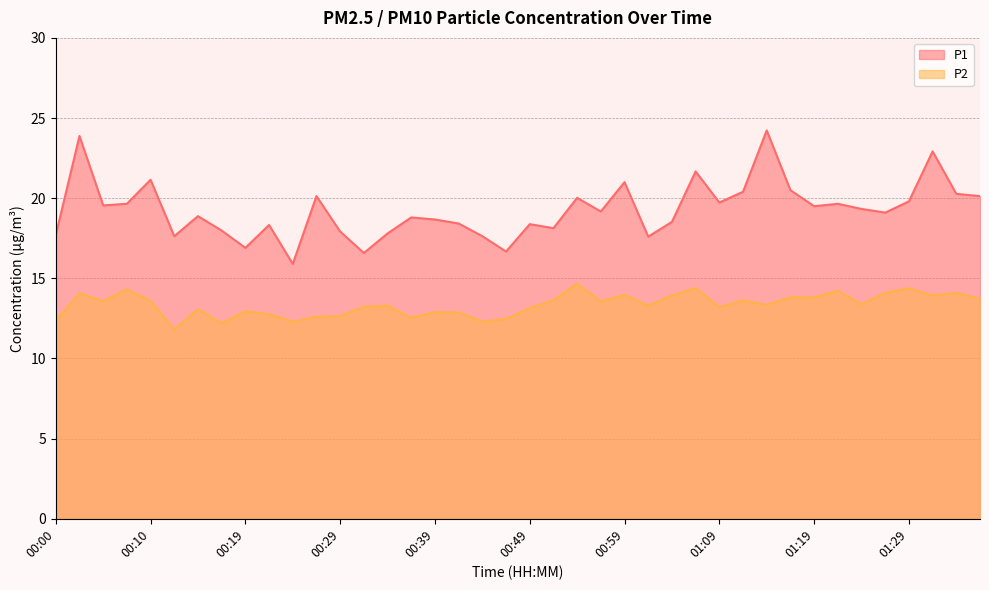

What is the difference between the maximum and second lowest values in the P2 series?

2.5